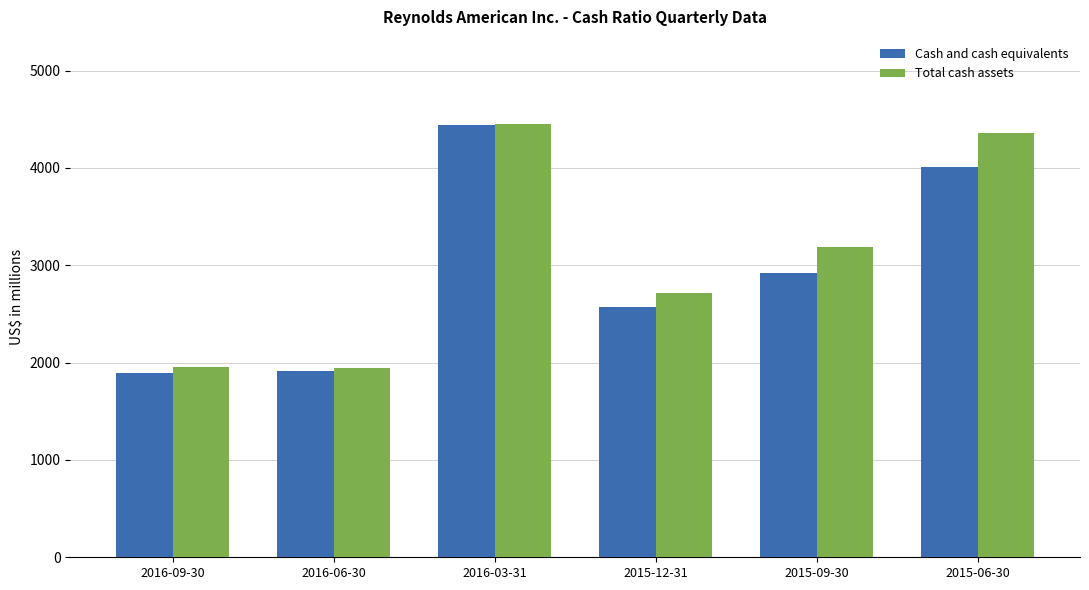

What is the label of the 2nd bar from the left?

2016-06-30